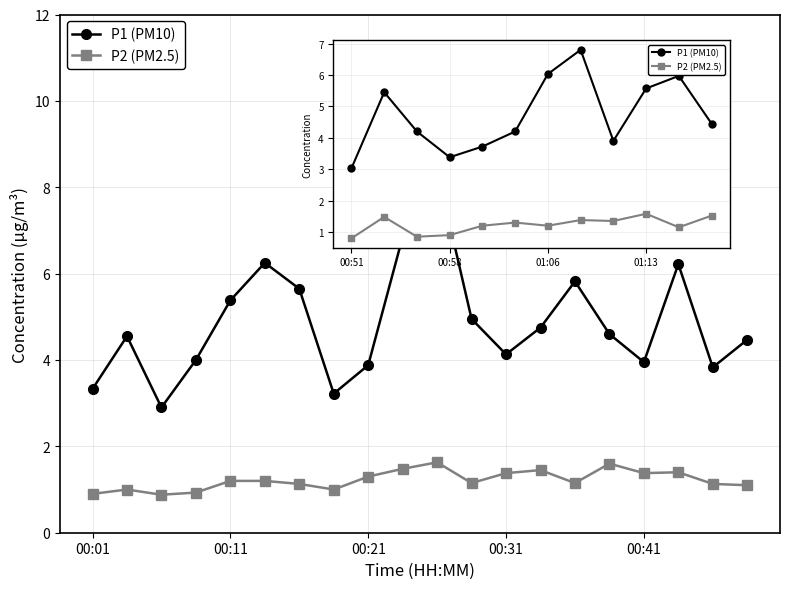

What is the value of the P2 (PM2.5) point at the 10th from the left?

1.5